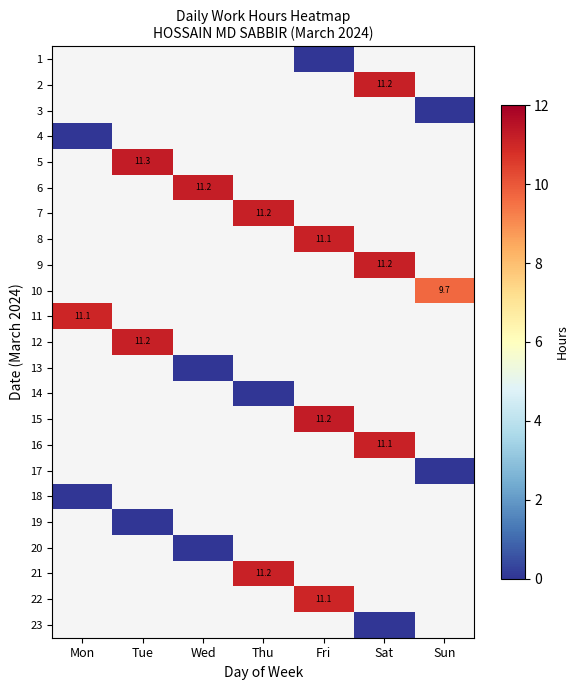

Is it true that 16 equals 11.1 at Sat?

True